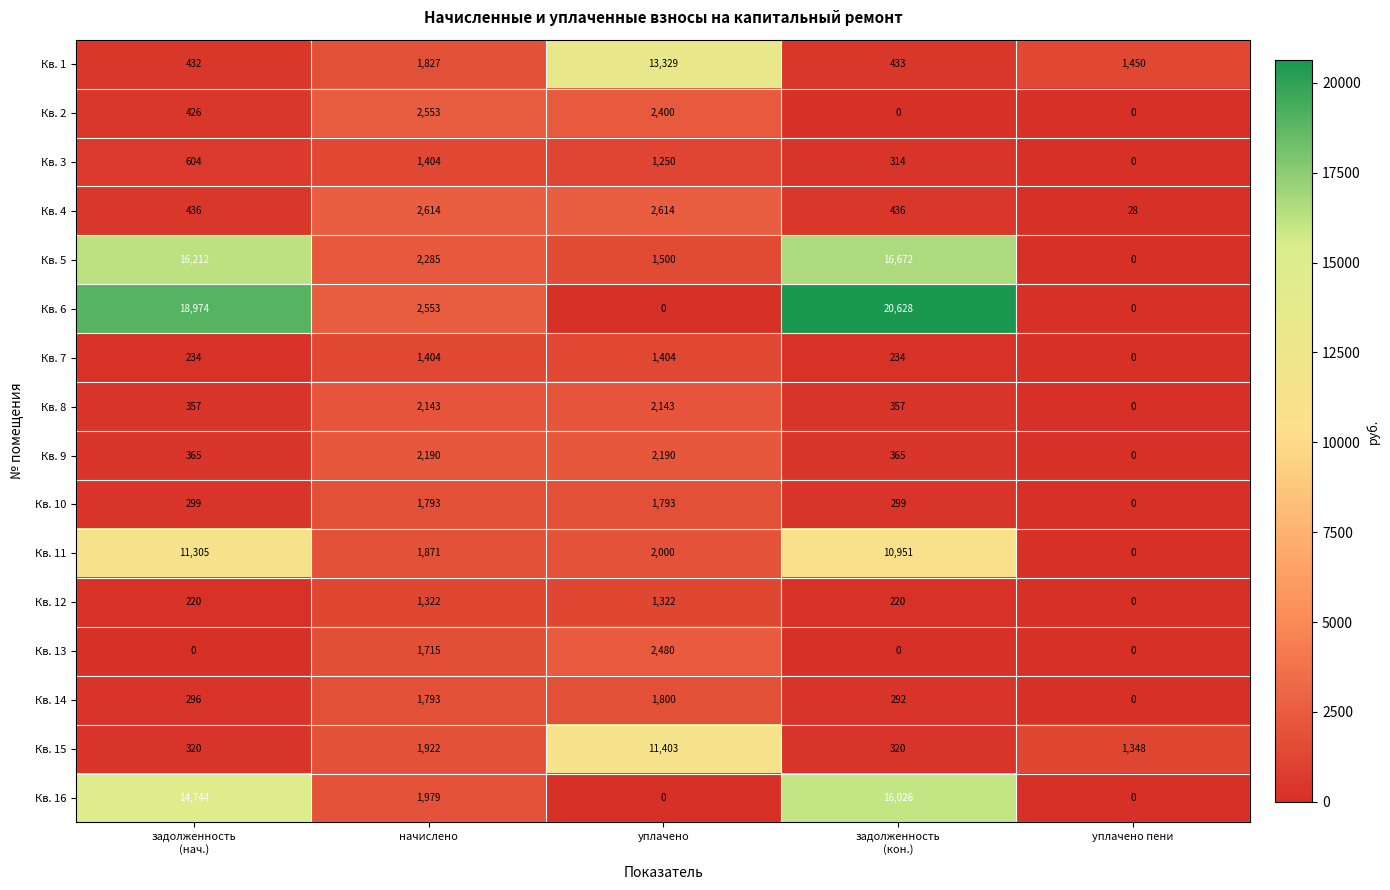

Which category has the highest value across all series?

задолженность
(кон.)